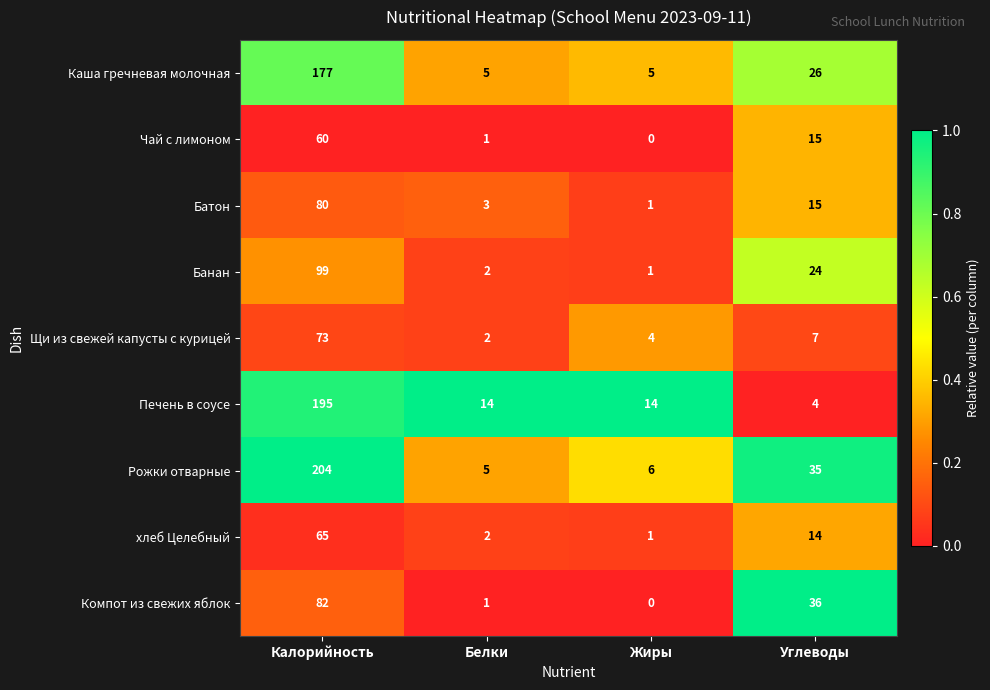

At which category is the sum across all series the highest?

Калорийность